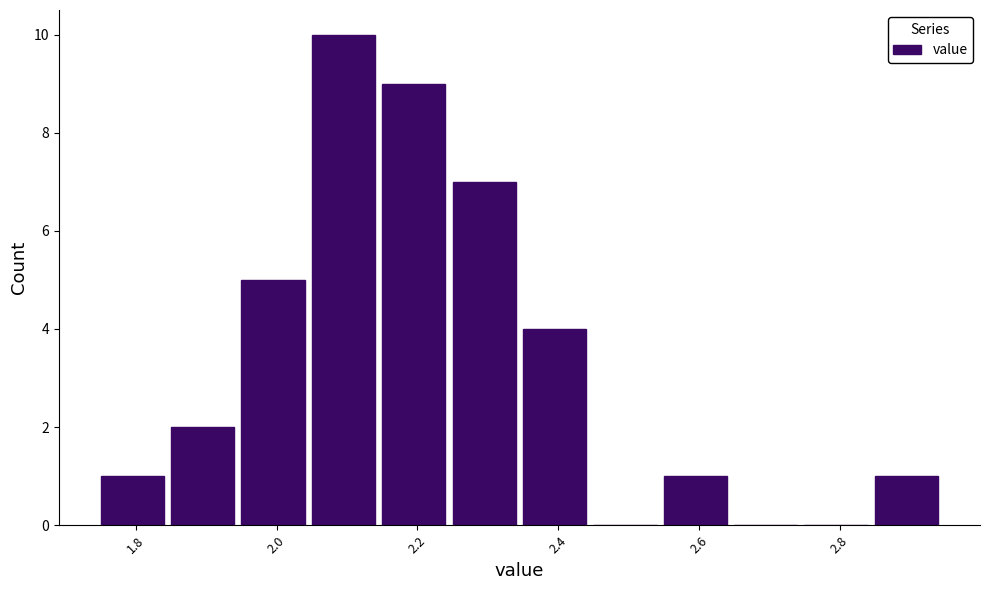

How tall is the bar that spans 2.85 to 2.95 on the x-axis? Neither the bar edges nor the heights are printed on the chart, so give them approximately, as read against the axes.

1